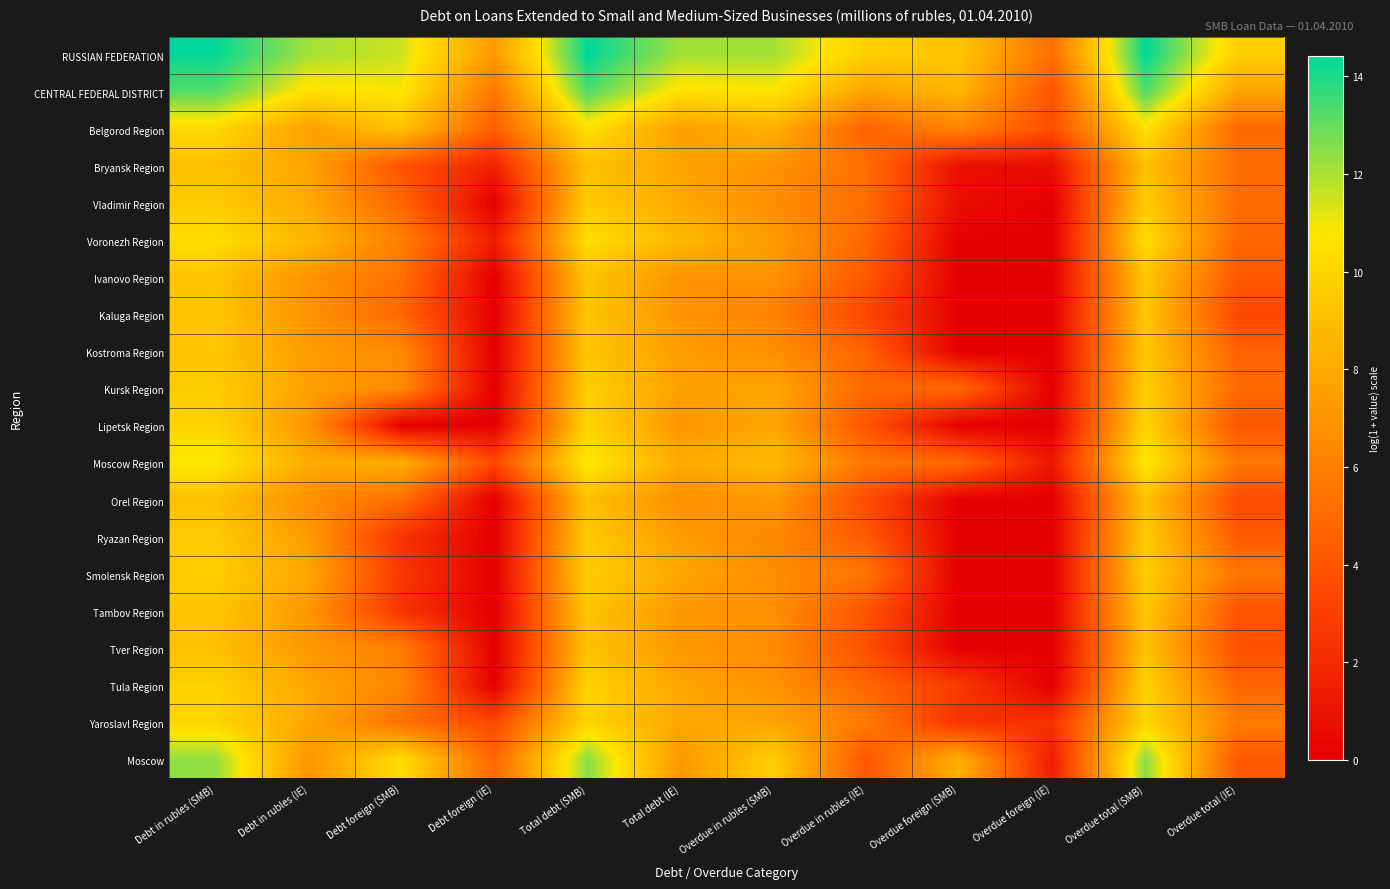

Reading left to right, list all the values displayed in this chart.

RUSSIAN FEDERATION: Debt in rubles (SMB)=14.4	Debt in rubles (IE)=12.1	Debt foreign (SMB)=11.5	Debt foreign (IE)=7.2	Total debt (SMB)=14.4	Total debt (IE)=12.1	Overdue in rubles (SMB)=12.1	Overdue in rubles (IE)=9.8	Overdue foreign (SMB)=9.3	Overdue foreign (IE)=5.3	Overdue total (SMB)=14.4	Overdue total (IE)=9.8
CENTRAL FEDERAL DISTRICT: Debt in rubles (SMB)=13.2	Debt in rubles (IE)=10.5	Debt foreign (SMB)=10.9	Debt foreign (IE)=5.6	Total debt (SMB)=13.3	Total debt (IE)=10.5	Overdue in rubles (SMB)=10.8	Overdue in rubles (IE)=7.7	Overdue foreign (SMB)=8.5	Overdue foreign (IE)=4.0	Overdue total (SMB)=13.3	Overdue total (IE)=7.7
Belgorod Region: Debt in rubles (SMB)=10.3	Debt in rubles (IE)=7.5	Debt foreign (SMB)=9.2	Debt foreign (IE)=4.4	Total debt (SMB)=10.6	Total debt (IE)=7.6	Overdue in rubles (SMB)=8.4	Overdue in rubles (IE)=4.7	Overdue foreign (SMB)=6.3	Overdue foreign (IE)=3.7	Overdue total (SMB)=10.6	Overdue total (IE)=5.0
Bryansk Region: Debt in rubles (SMB)=9.1	Debt in rubles (IE)=7.7	Debt foreign (SMB)=3.9	Debt foreign (IE)=1.6	Total debt (SMB)=9.1	Total debt (IE)=7.7	Overdue in rubles (SMB)=6.9	Overdue in rubles (IE)=5.2	Overdue foreign (SMB)=0.7	Overdue foreign (IE)=0.7	Overdue total (SMB)=9.1	Overdue total (IE)=5.2
Vladimir Region: Debt in rubles (SMB)=9.6	Debt in rubles (IE)=8.0	Debt foreign (SMB)=4.9	Debt foreign (IE)=0.0	Total debt (SMB)=9.6	Total debt (IE)=8.0	Overdue in rubles (SMB)=6.6	Overdue in rubles (IE)=5.1	Overdue foreign (SMB)=0.7	Overdue foreign (IE)=0.0	Overdue total (SMB)=9.6	Overdue total (IE)=5.1
Voronezh Region: Debt in rubles (SMB)=10.4	Debt in rubles (IE)=8.7	Debt foreign (SMB)=6.1	Debt foreign (IE)=1.4	Total debt (SMB)=10.5	Total debt (IE)=8.7	Overdue in rubles (SMB)=7.3	Overdue in rubles (IE)=4.8	Overdue foreign (SMB)=0.0	Overdue foreign (IE)=0.0	Overdue total (SMB)=10.5	Overdue total (IE)=4.8
Ivanovo Region: Debt in rubles (SMB)=9.3	Debt in rubles (IE)=7.0	Debt foreign (SMB)=5.3	Debt foreign (IE)=0.0	Total debt (SMB)=9.3	Total debt (IE)=7.0	Overdue in rubles (SMB)=7.0	Overdue in rubles (IE)=4.2	Overdue foreign (SMB)=0.0	Overdue foreign (IE)=0.0	Overdue total (SMB)=9.3	Overdue total (IE)=4.2
Kaluga Region: Debt in rubles (SMB)=9.3	Debt in rubles (IE)=6.9	Debt foreign (SMB)=4.9	Debt foreign (IE)=0.0	Total debt (SMB)=9.3	Total debt (IE)=6.9	Overdue in rubles (SMB)=6.1	Overdue in rubles (IE)=3.3	Overdue foreign (SMB)=0.0	Overdue foreign (IE)=0.0	Overdue total (SMB)=9.3	Overdue total (IE)=3.3
Kostroma Region: Debt in rubles (SMB)=9.3	Debt in rubles (IE)=7.4	Debt foreign (SMB)=6.5	Debt foreign (IE)=0.0	Total debt (SMB)=9.3	Total debt (IE)=7.4	Overdue in rubles (SMB)=6.8	Overdue in rubles (IE)=4.6	Overdue foreign (SMB)=0.0	Overdue foreign (IE)=0.0	Overdue total (SMB)=9.3	Overdue total (IE)=4.6
Kursk Region: Debt in rubles (SMB)=9.7	Debt in rubles (IE)=7.6	Debt foreign (SMB)=6.5	Debt foreign (IE)=0.0	Total debt (SMB)=9.7	Total debt (IE)=7.6	Overdue in rubles (SMB)=7.8	Overdue in rubles (IE)=5.0	Overdue foreign (SMB)=4.9	Overdue foreign (IE)=0.0	Overdue total (SMB)=9.7	Overdue total (IE)=5.0
Lipetsk Region: Debt in rubles (SMB)=10.0	Debt in rubles (IE)=7.0	Debt foreign (SMB)=0.0	Debt foreign (IE)=0.0	Total debt (SMB)=10.0	Total debt (IE)=7.0	Overdue in rubles (SMB)=7.9	Overdue in rubles (IE)=4.0	Overdue foreign (SMB)=0.0	Overdue foreign (IE)=0.0	Overdue total (SMB)=10.0	Overdue total (IE)=4.0
Moscow Region: Debt in rubles (SMB)=10.9	Debt in rubles (IE)=8.1	Debt foreign (SMB)=8.3	Debt foreign (IE)=3.4	Total debt (SMB)=11.0	Total debt (IE)=8.1	Overdue in rubles (SMB)=8.8	Overdue in rubles (IE)=5.7	Overdue foreign (SMB)=5.0	Overdue foreign (IE)=1.1	Overdue total (SMB)=11.0	Overdue total (IE)=5.7
Orel Region: Debt in rubles (SMB)=9.1	Debt in rubles (IE)=6.7	Debt foreign (SMB)=5.2	Debt foreign (IE)=0.0	Total debt (SMB)=9.1	Total debt (IE)=6.7	Overdue in rubles (SMB)=7.2	Overdue in rubles (IE)=3.6	Overdue foreign (SMB)=0.0	Overdue foreign (IE)=0.0	Overdue total (SMB)=9.1	Overdue total (IE)=3.6
Ryazan Region: Debt in rubles (SMB)=9.6	Debt in rubles (IE)=7.3	Debt foreign (SMB)=2.4	Debt foreign (IE)=0.0	Total debt (SMB)=9.6	Total debt (IE)=7.3	Overdue in rubles (SMB)=6.4	Overdue in rubles (IE)=4.3	Overdue foreign (SMB)=0.0	Overdue foreign (IE)=0.0	Overdue total (SMB)=9.6	Overdue total (IE)=4.3
Smolensk Region: Debt in rubles (SMB)=9.7	Debt in rubles (IE)=7.9	Debt foreign (SMB)=2.7	Debt foreign (IE)=0.0	Total debt (SMB)=9.7	Total debt (IE)=7.9	Overdue in rubles (SMB)=6.6	Overdue in rubles (IE)=5.5	Overdue foreign (SMB)=0.0	Overdue foreign (IE)=0.0	Overdue total (SMB)=9.7	Overdue total (IE)=5.5
Tambov Region: Debt in rubles (SMB)=9.4	Debt in rubles (IE)=7.1	Debt foreign (SMB)=2.5	Debt foreign (IE)=0.0	Total debt (SMB)=9.4	Total debt (IE)=7.1	Overdue in rubles (SMB)=6.8	Overdue in rubles (IE)=4.0	Overdue foreign (SMB)=0.0	Overdue foreign (IE)=0.0	Overdue total (SMB)=9.4	Overdue total (IE)=4.0
Tver Region: Debt in rubles (SMB)=9.1	Debt in rubles (IE)=7.1	Debt foreign (SMB)=5.9	Debt foreign (IE)=0.0	Total debt (SMB)=9.1	Total debt (IE)=7.1	Overdue in rubles (SMB)=6.6	Overdue in rubles (IE)=3.8	Overdue foreign (SMB)=0.0	Overdue foreign (IE)=0.0	Overdue total (SMB)=9.1	Overdue total (IE)=3.8
Tula Region: Debt in rubles (SMB)=9.9	Debt in rubles (IE)=7.9	Debt foreign (SMB)=6.3	Debt foreign (IE)=0.0	Total debt (SMB)=9.9	Total debt (IE)=7.9	Overdue in rubles (SMB)=6.9	Overdue in rubles (IE)=4.7	Overdue foreign (SMB)=2.7	Overdue foreign (IE)=0.0	Overdue total (SMB)=9.9	Overdue total (IE)=4.7
Yaroslavl Region: Debt in rubles (SMB)=10.1	Debt in rubles (IE)=7.9	Debt foreign (SMB)=5.4	Debt foreign (IE)=3.3	Total debt (SMB)=10.1	Total debt (IE)=7.9	Overdue in rubles (SMB)=7.8	Overdue in rubles (IE)=5.8	Overdue foreign (SMB)=2.4	Overdue foreign (IE)=2.4	Overdue total (SMB)=10.1	Overdue total (IE)=5.9
Moscow: Debt in rubles (SMB)=12.4	Debt in rubles (IE)=7.1	Debt foreign (SMB)=10.5	Debt foreign (IE)=4.9	Total debt (SMB)=12.5	Total debt (IE)=7.2	Overdue in rubles (SMB)=9.8	Overdue in rubles (IE)=4.1	Overdue foreign (SMB)=8.4	Overdue foreign (IE)=1.4	Overdue total (SMB)=12.5	Overdue total (IE)=4.1